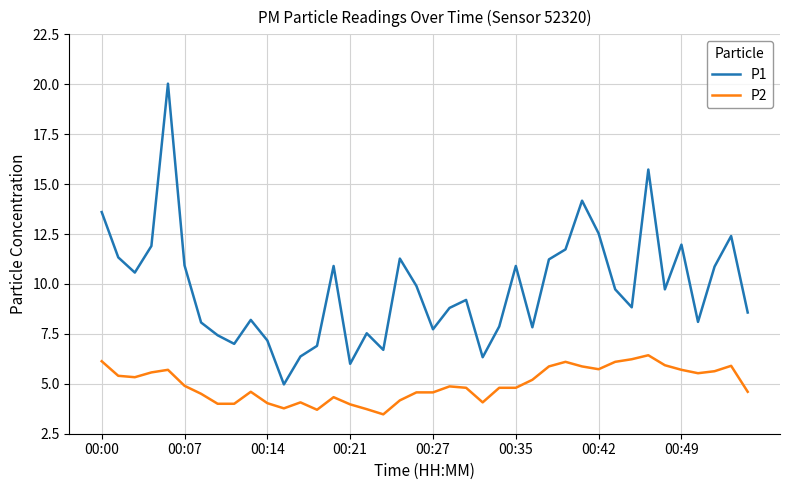

True or false: P1 and P2 intersect in this chart.

False